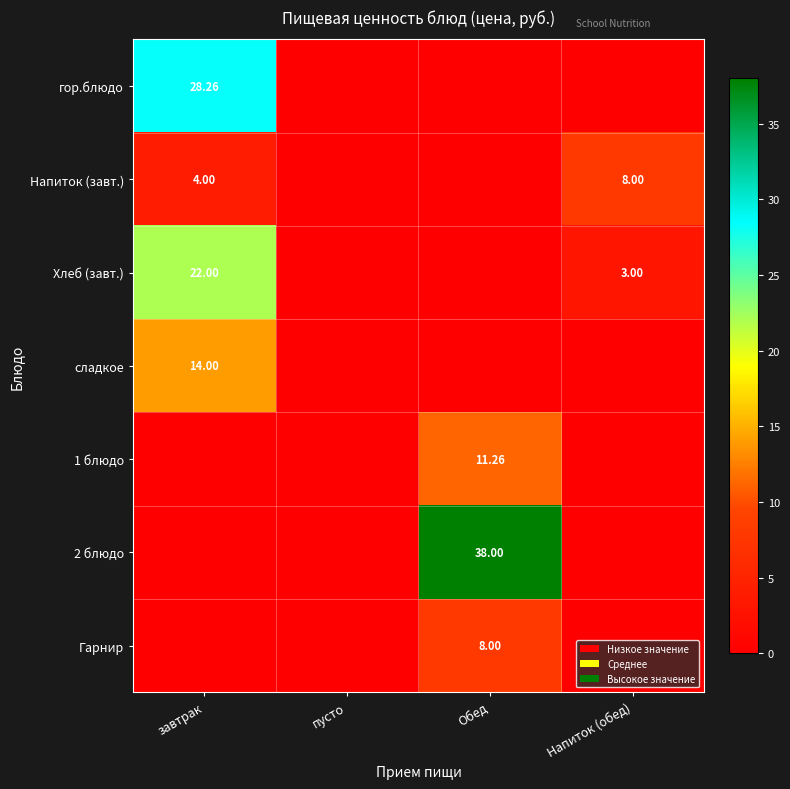

What is the difference between the Хлеб (завт.) values at Обед and Напиток (обед)?

3.0